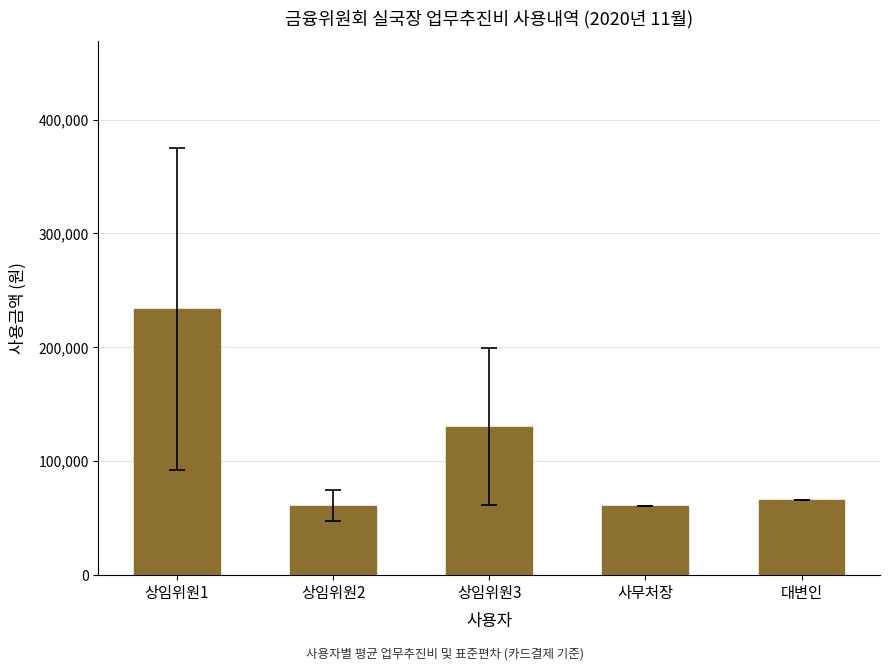

What is the smallest value displayed?

61000